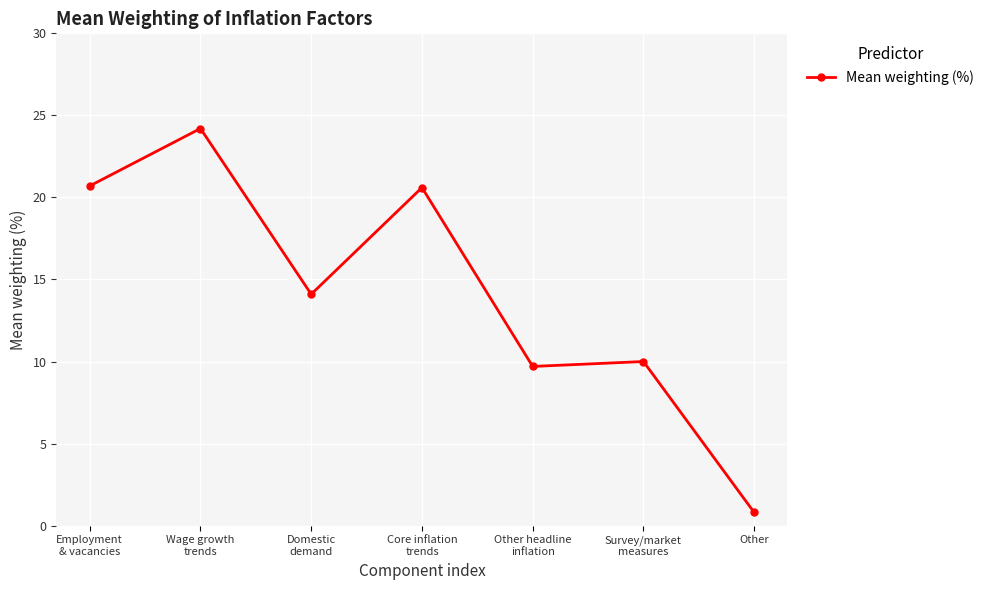

True or false: the data has more than 0 interior local peaks.

True